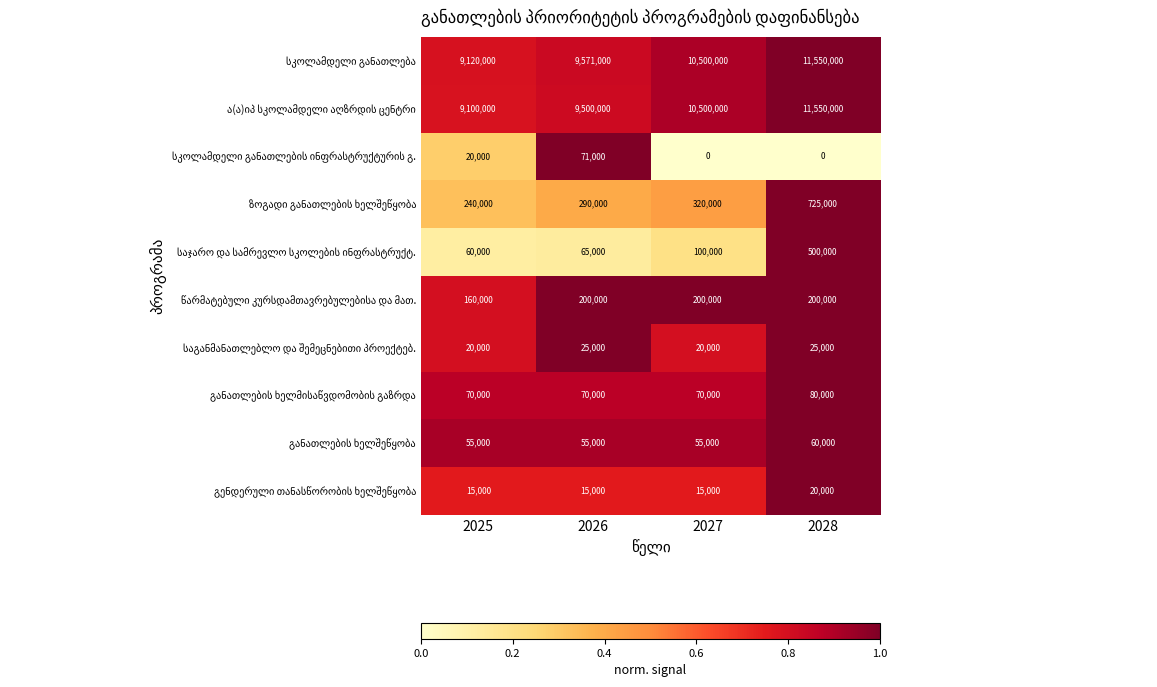

What is the difference between the highest and lowest values at 2025?

9105000